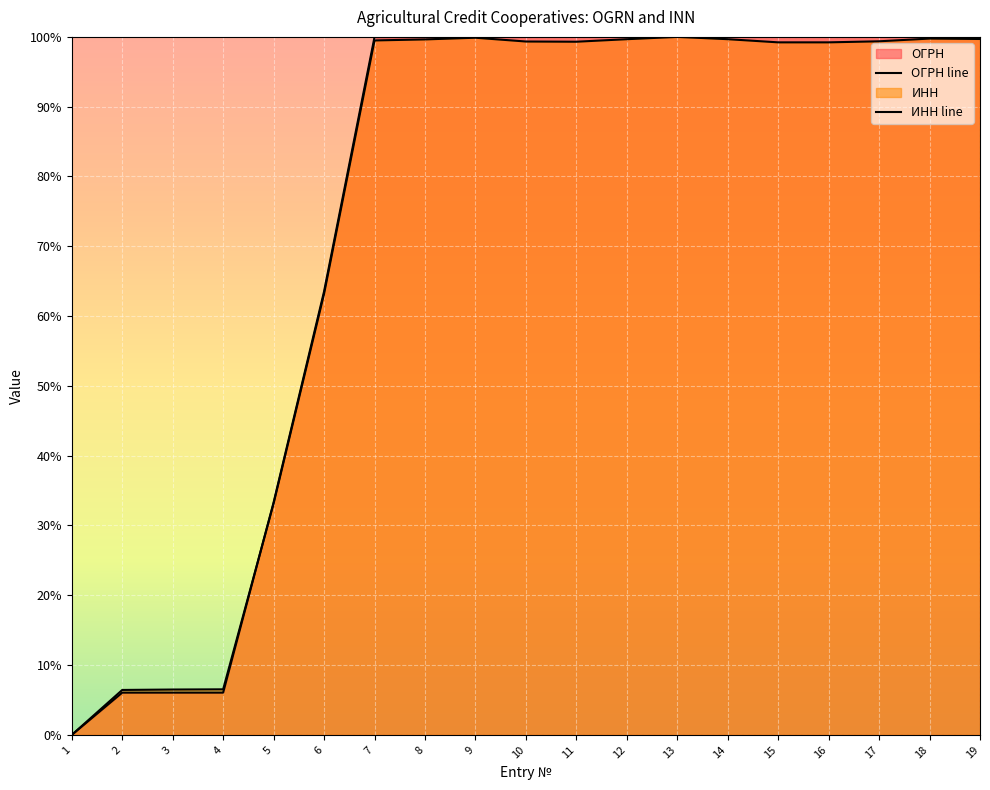

Count the number of categories in the chart.

19